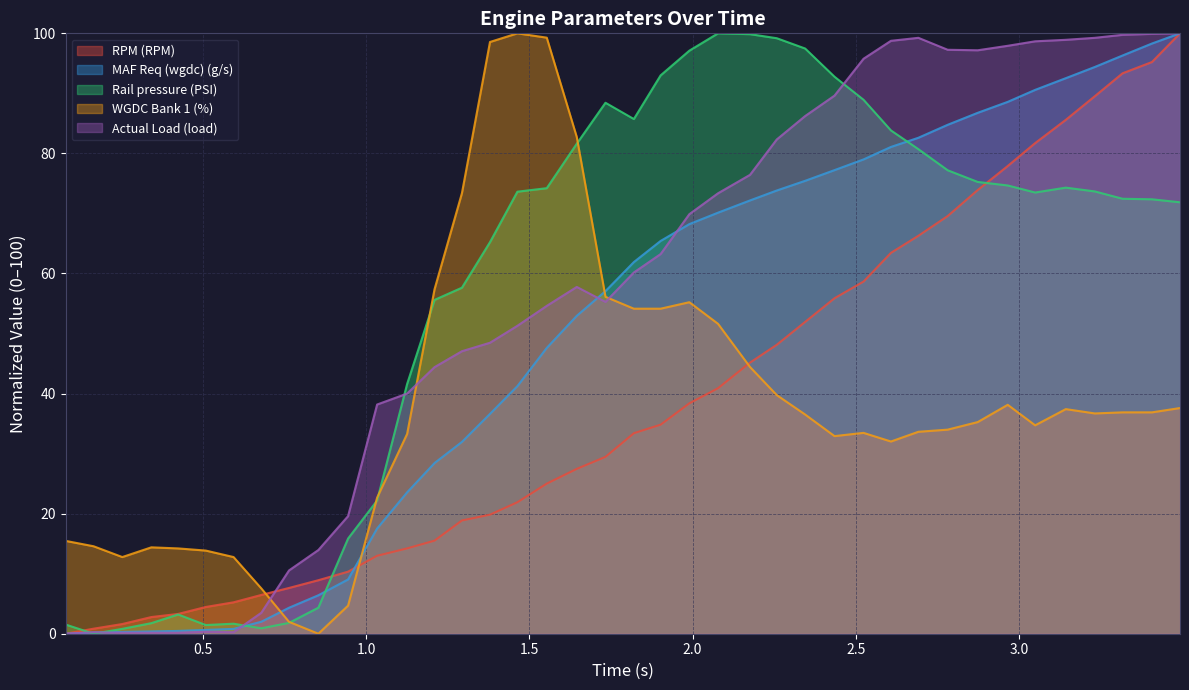

Where does the Rail pressure (PSI) series first go above 73?

1.463